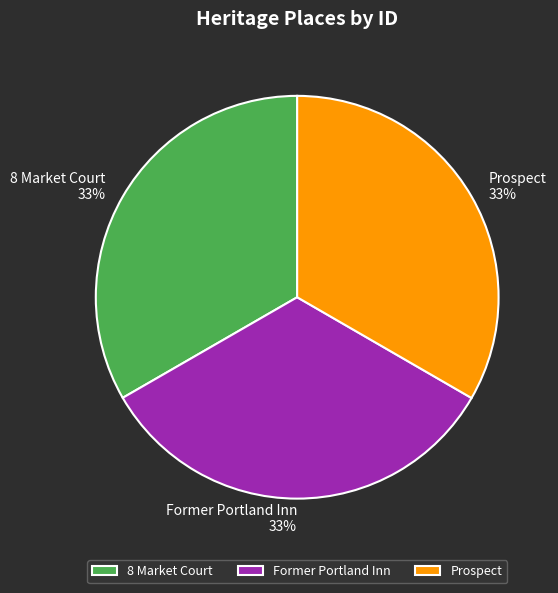

Does Former Portland Inn represent more than half of the total?

No